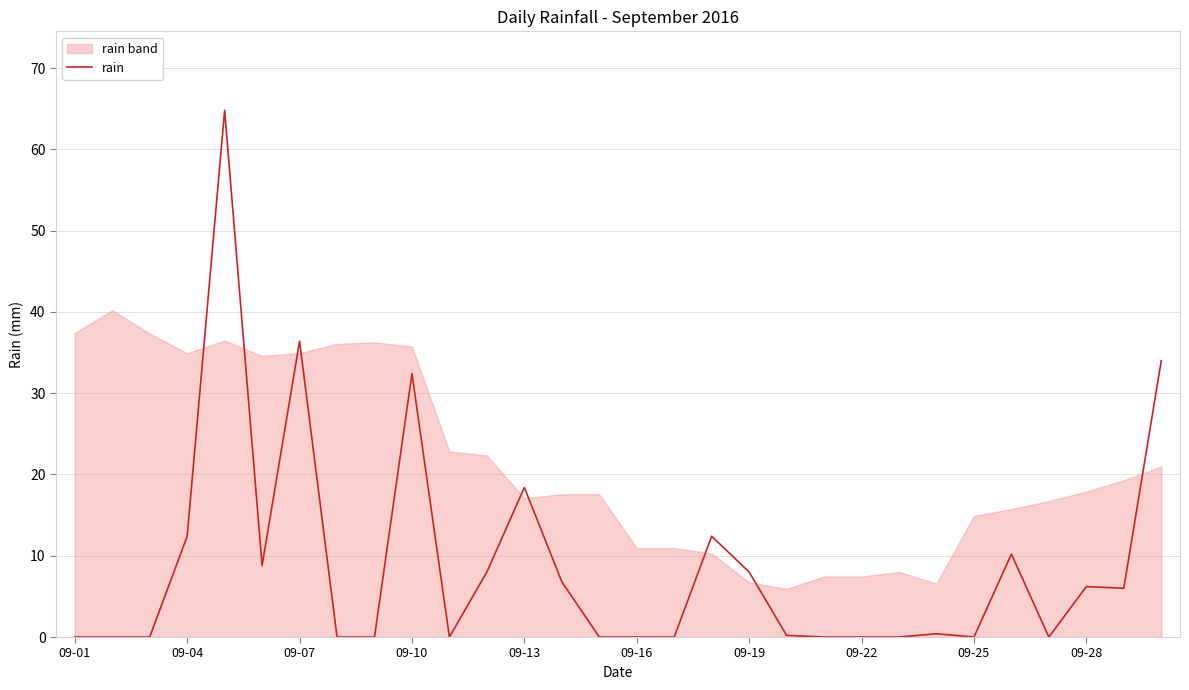

What is the maximum value for rain?

64.8